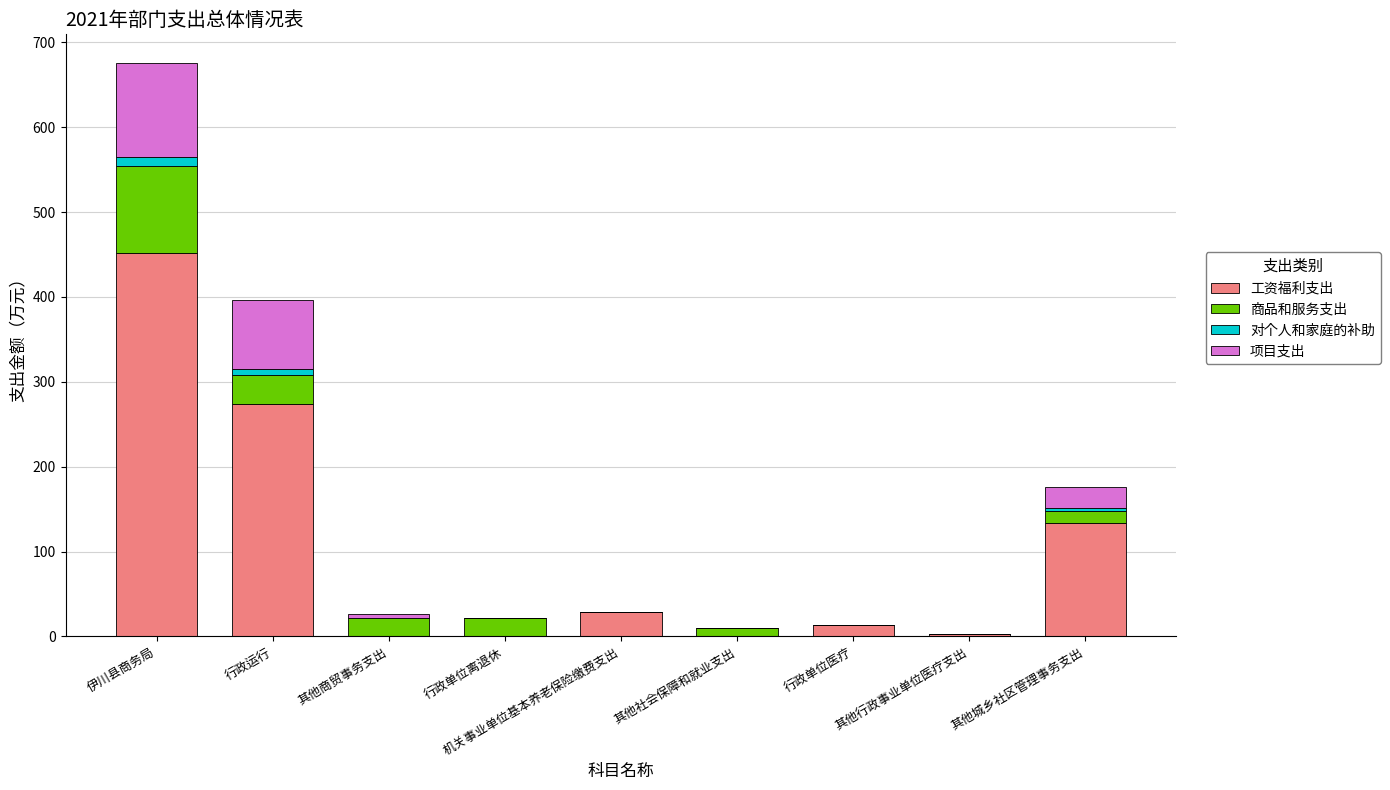

At which category is the sum across all series the highest?

伊川县商务局